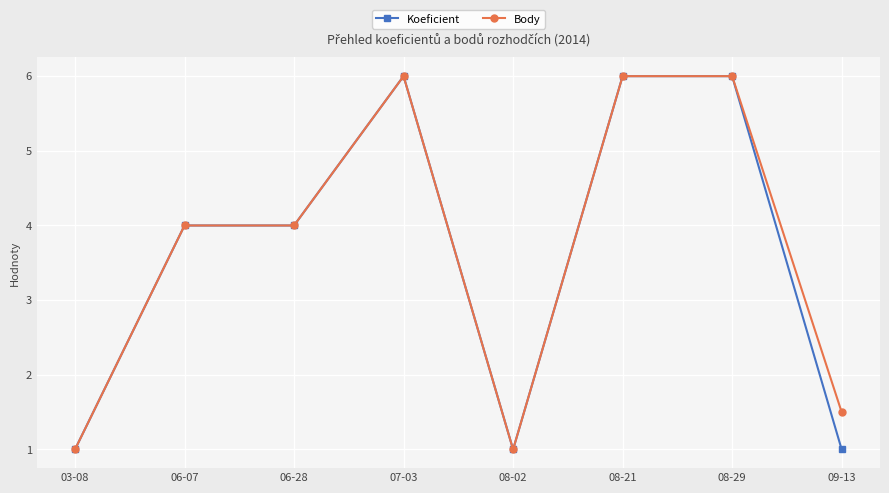

What is the difference between the Koeficient values at 08-02 and 07-03?

5.0